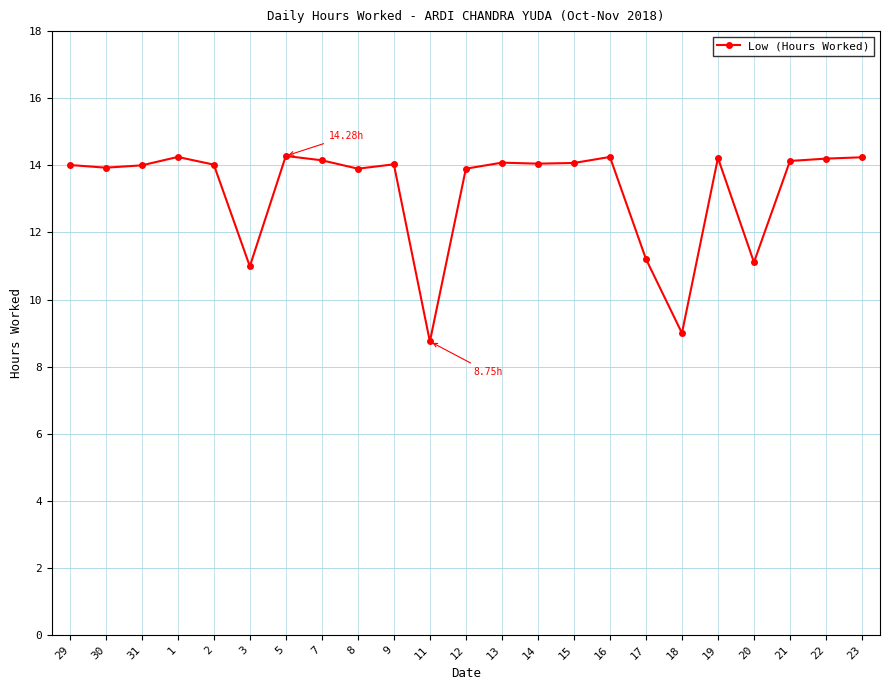

What is the value of the 11th point from the left?

8.8